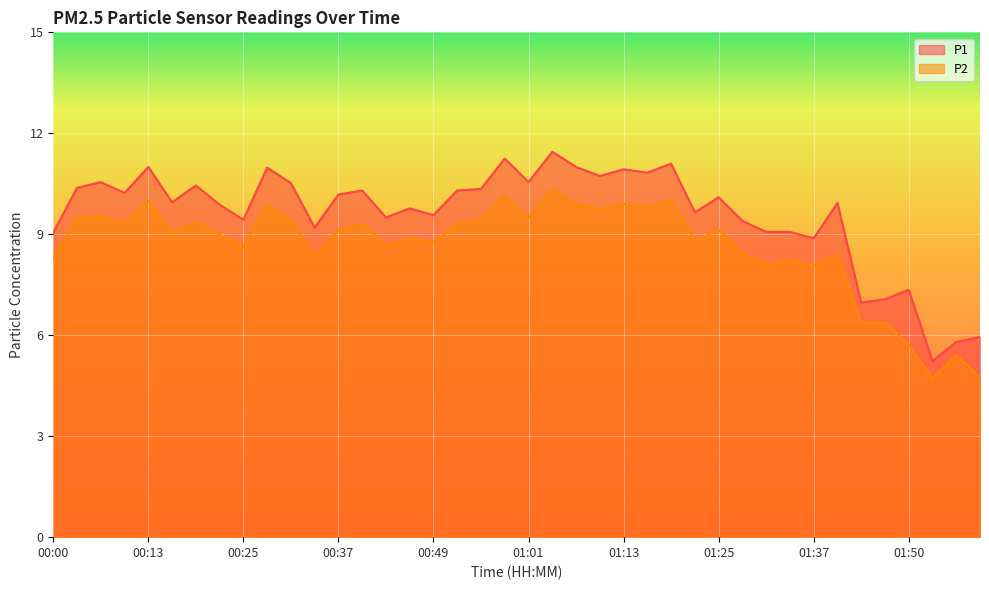

What is the difference between the maximum and minimum values in the P1 series?

6.2